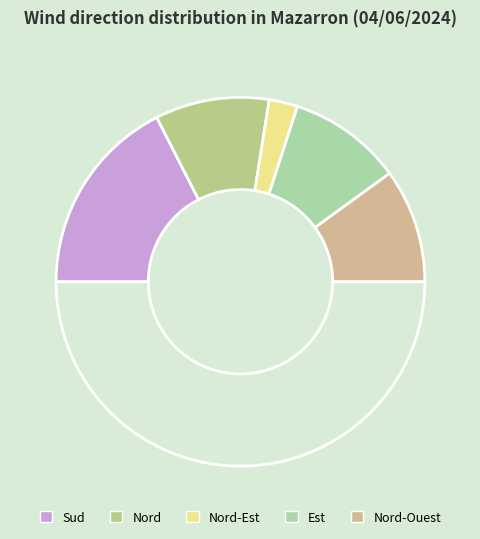

Does any single category account for the majority?

No